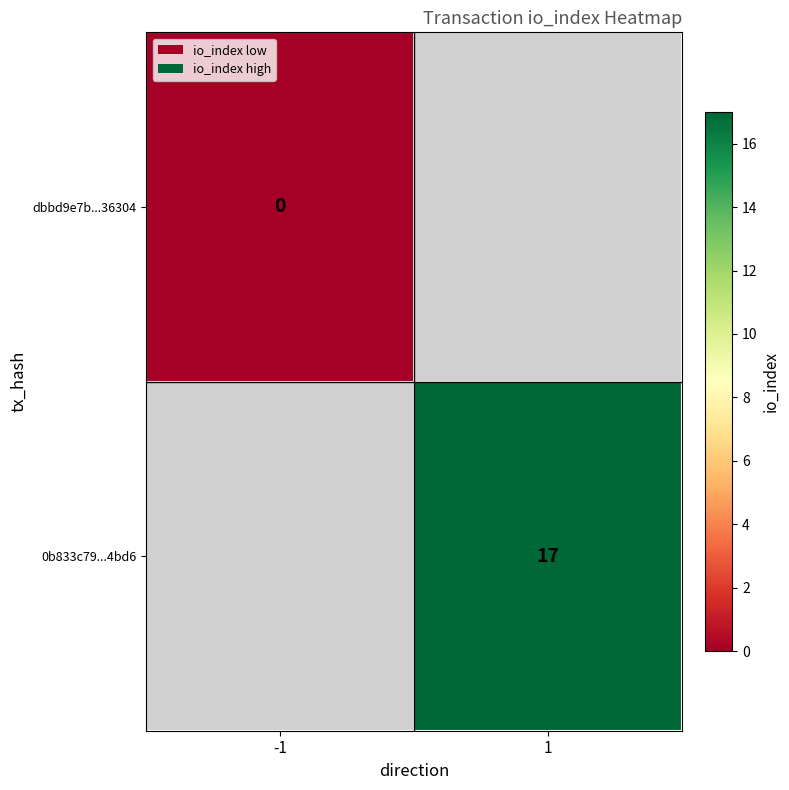

True or false: 0b833c79...4bd6 has a value of 7 at 1.

False